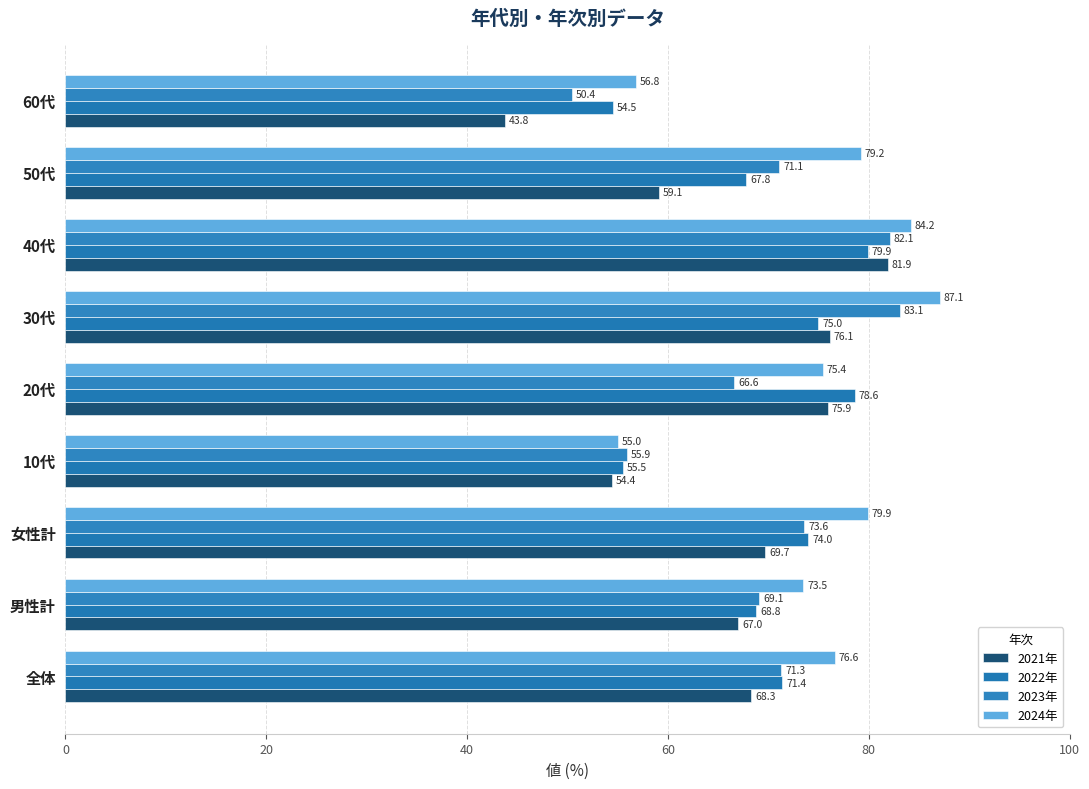

What is the average value of the 2021年 series?

66.2